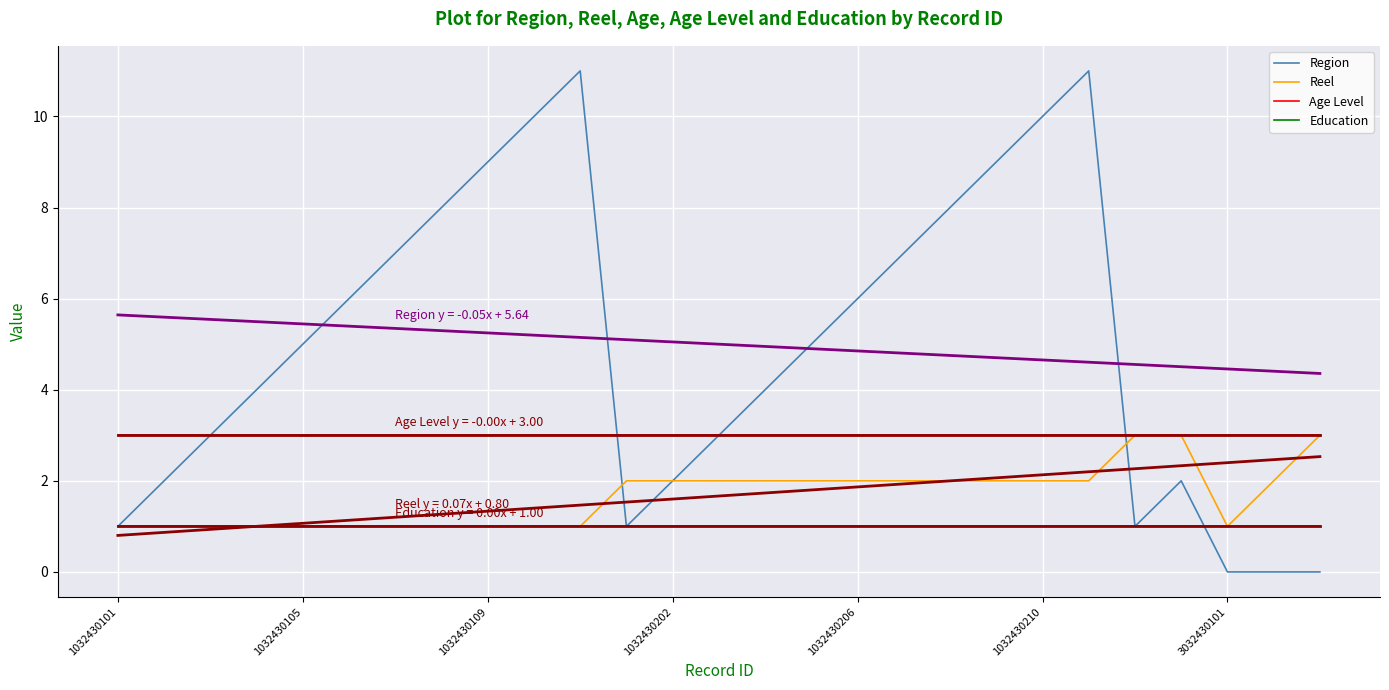

The value of Age Level at 1032430206 is 3. True or false?

True